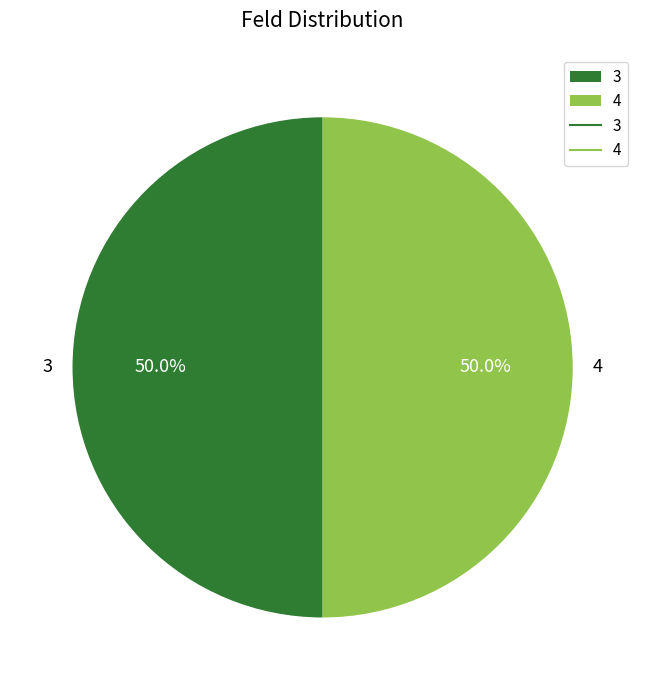

What is the total percentage of 3 and 4?

100.0%